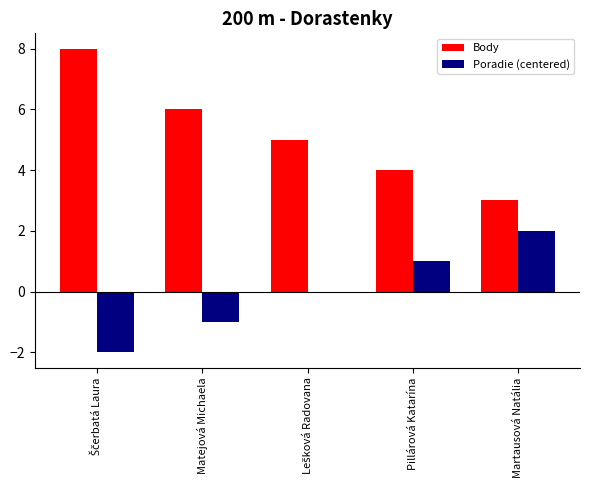

What is the maximum value for Body?

8